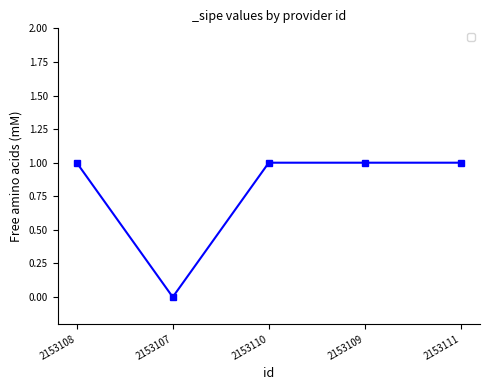

Which category has the lowest value across all series?

2153107